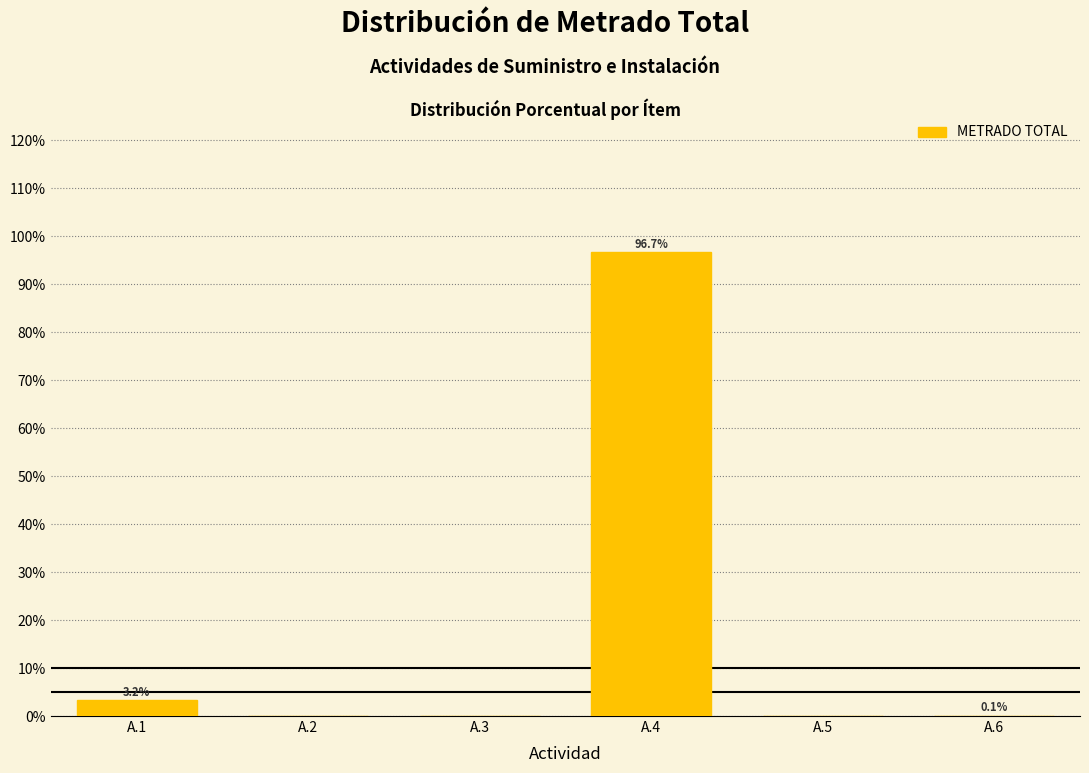

What is the greatest value displayed?

96.7